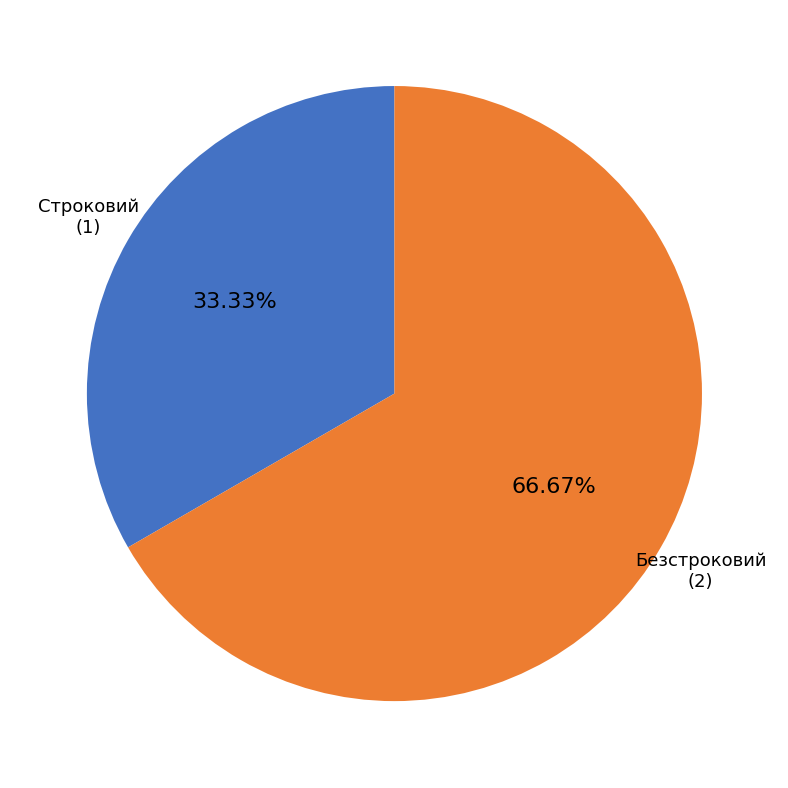

Approximately how many times larger is the value at Безстроковий compared to Строковий?

2.0